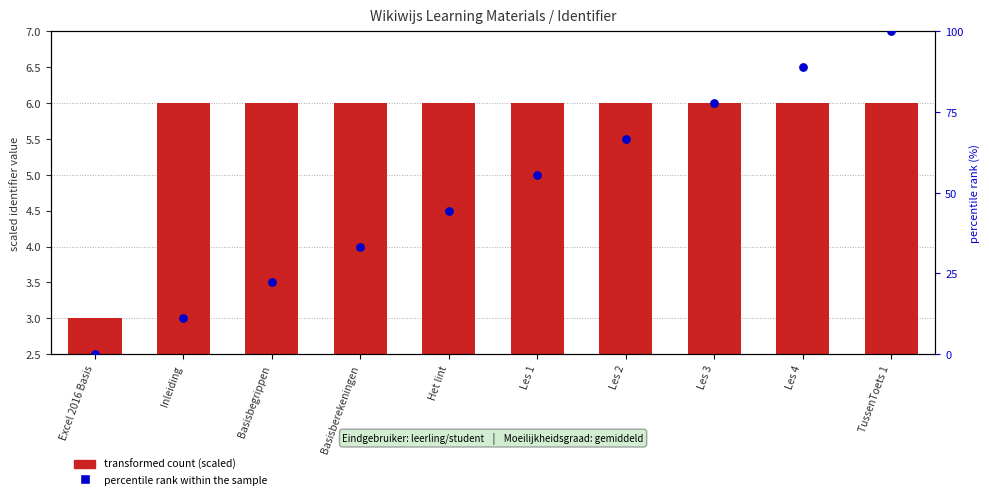

Is the value of transformed count (scaled) at Het lint greater than the value of percentile rank within the sample at Les 4?

No